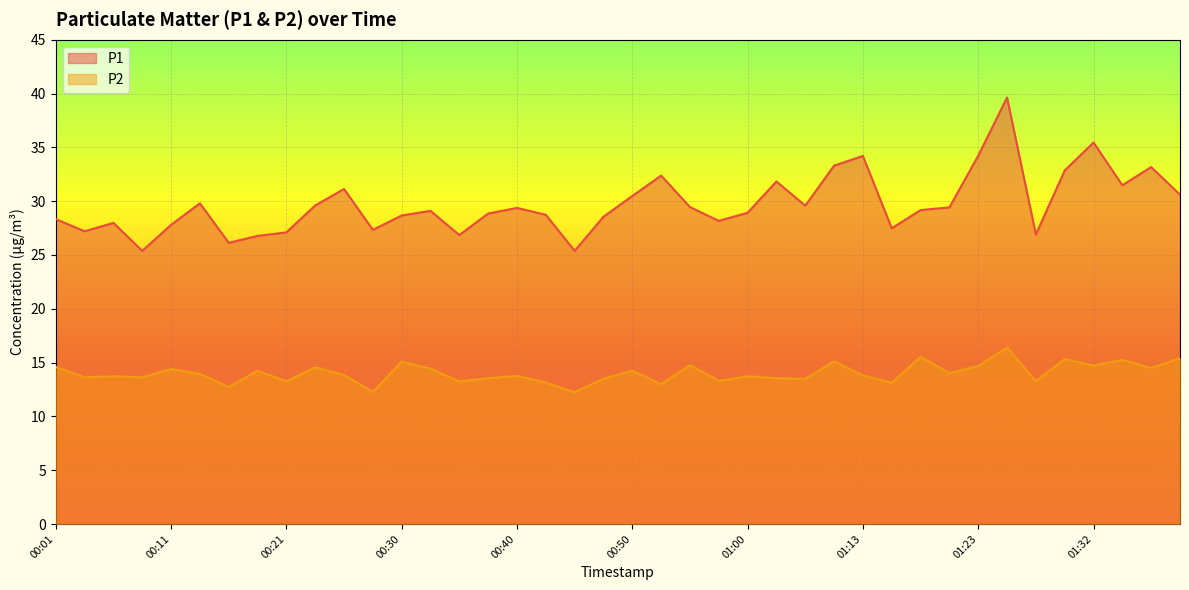

True or false: P2 and P1 cross at least once.

False